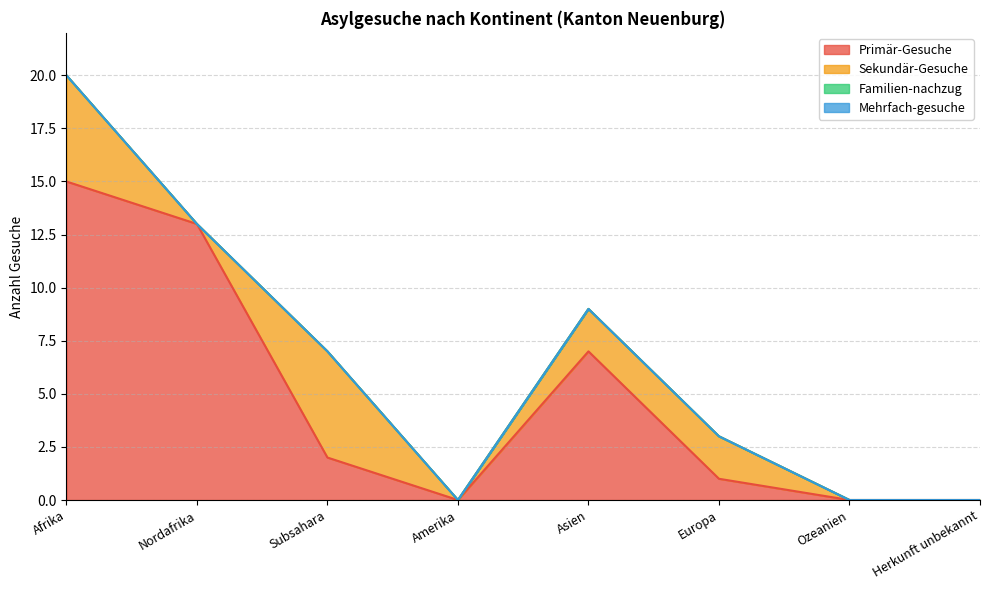

Does the chart have visible grid lines?

Yes